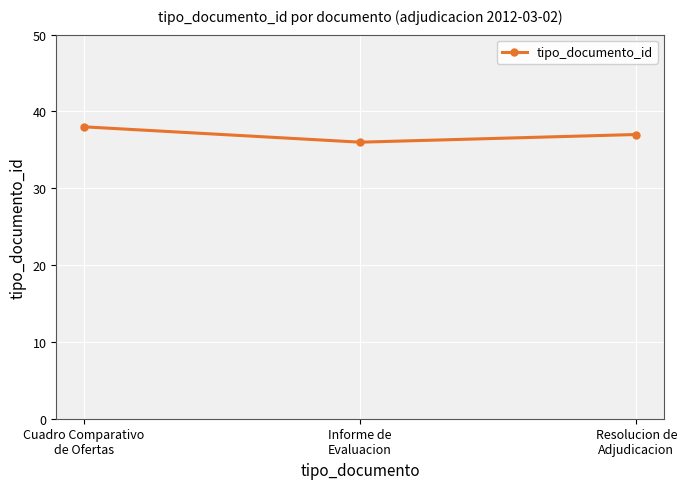

Does the chart have visible grid lines?

Yes